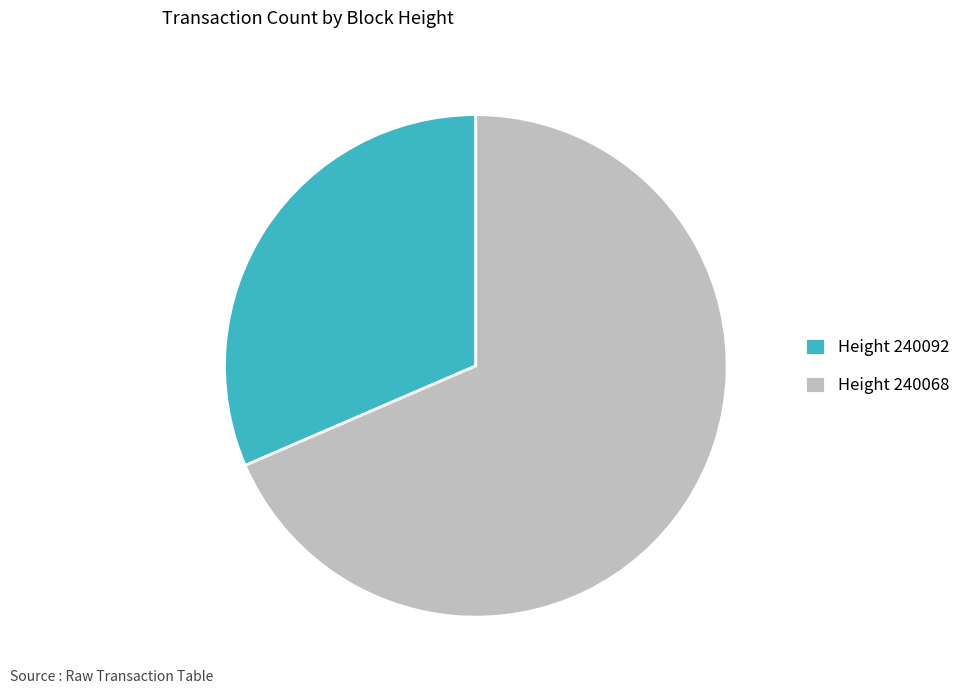

Which category has the smallest portion of the pie?

Height 240092